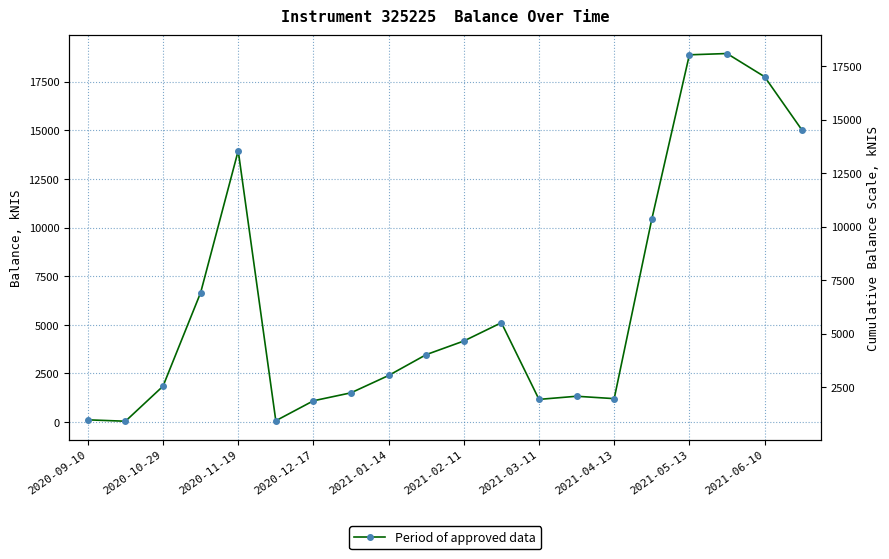

Reading right to left, extract all data points from this chart.

15000.0	17758.6	18950.9	18884.5	10428.7	1200.0	1322.9	1161.6	5105.3	4163.2	3463.3	2391.0	1499.9	1089.9	63.4	13950.9	6647.8	1840.9	38.0	110.2